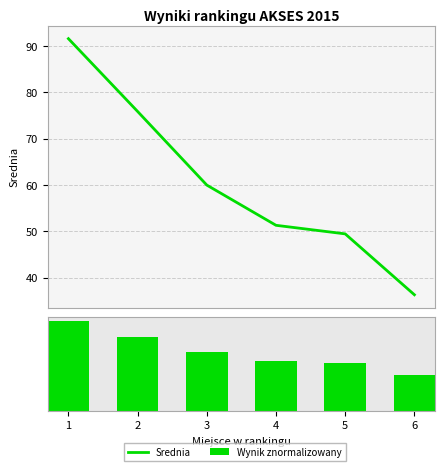

How many distinct data groups are displayed?

2